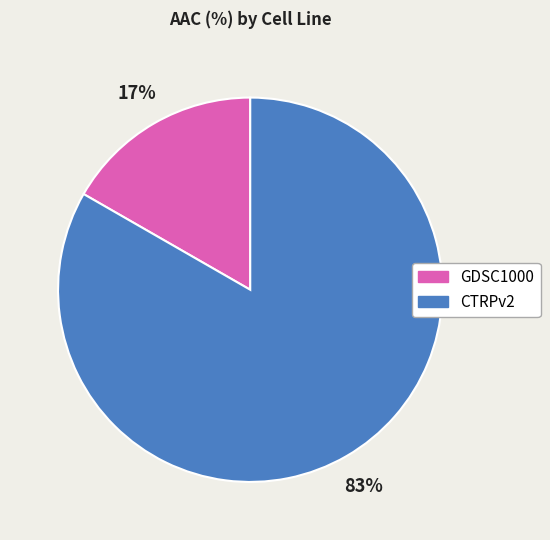

Between CTRPv2 and GDSC1000, which is larger?

CTRPv2